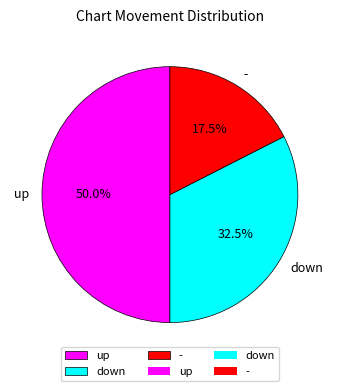

Is it true that down is 18% of the pie?

False